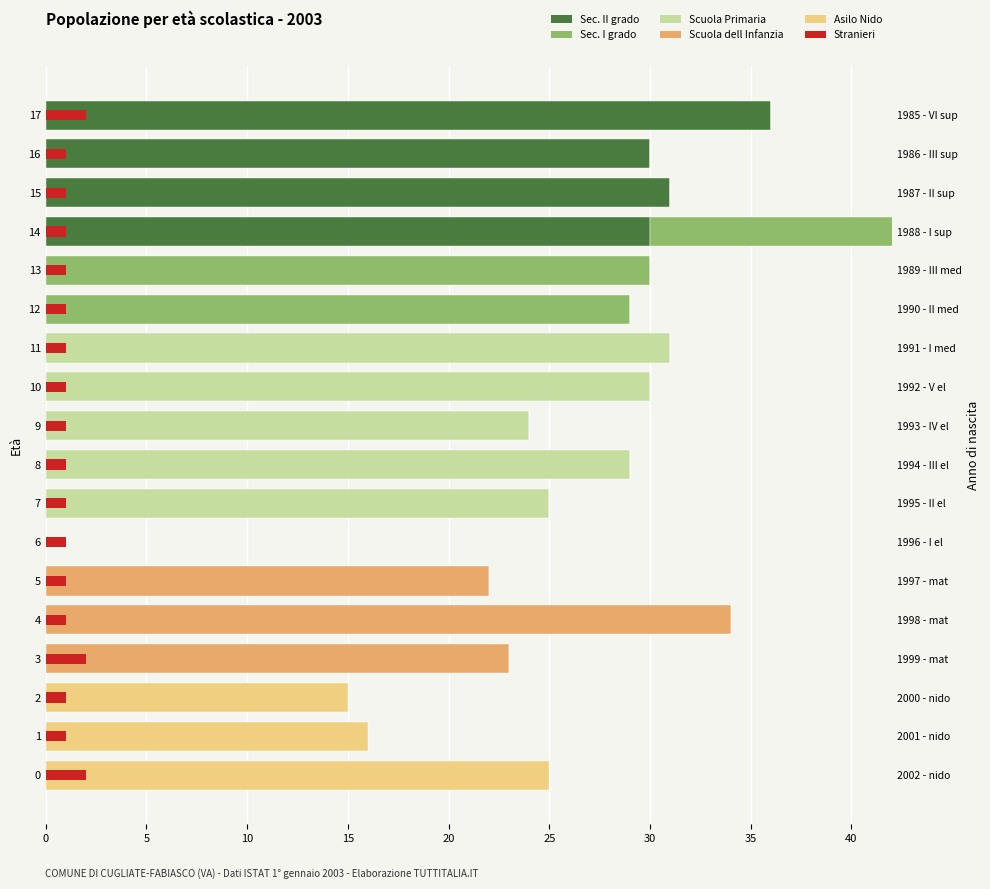

How many values in the Scuola dell Infanzia series exceed 0?

3